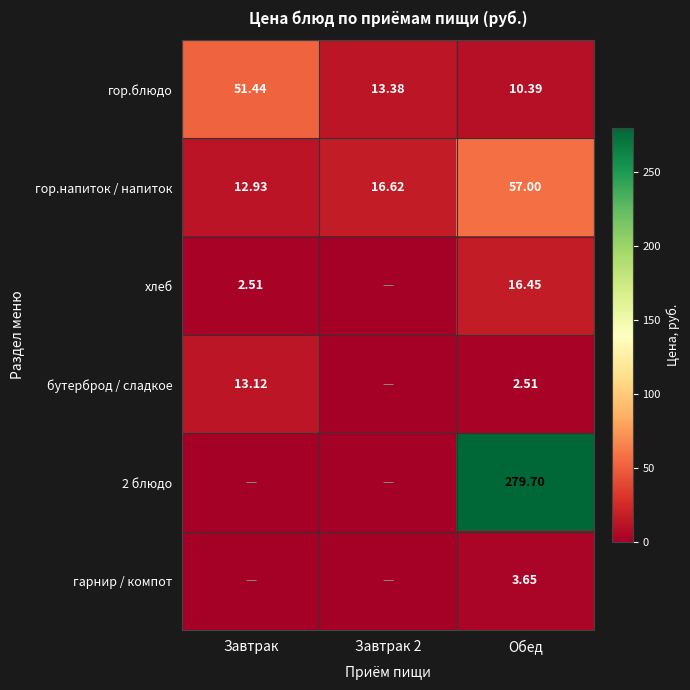

What is the total value across all series at Завтрак?

80.0